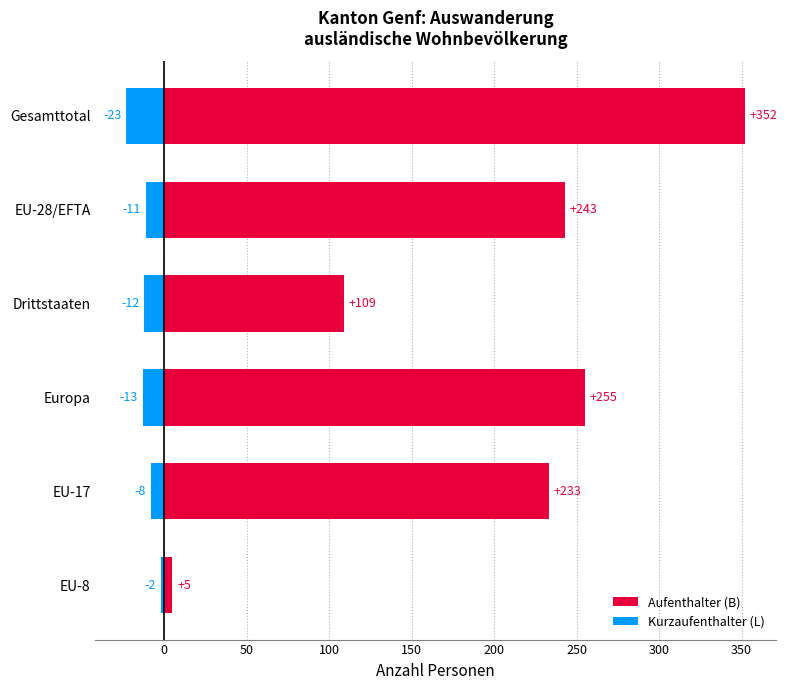

At how many categories does at least one series exceed 25?

5